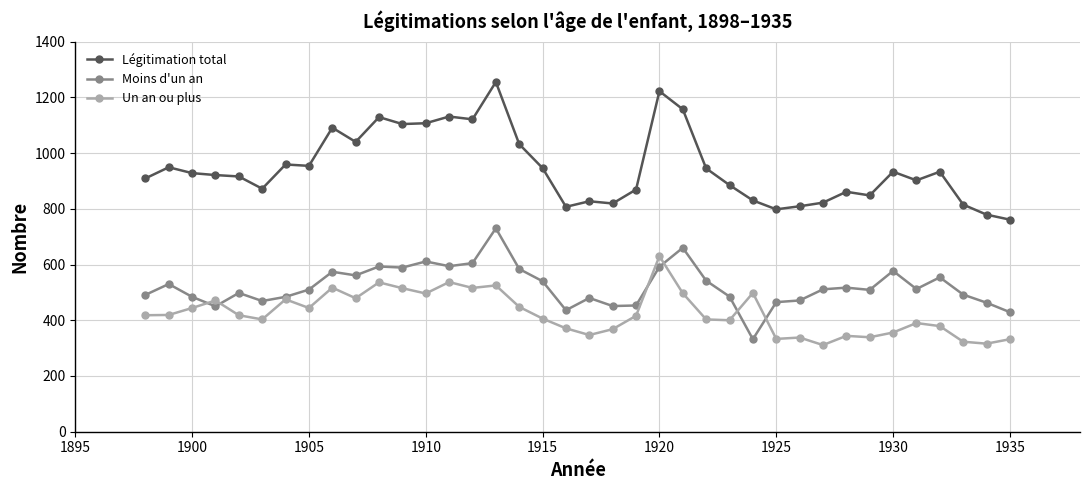

List the series in order of their overall mean, lowest first.

Un an ou plus, Moins d'un an, Légitimation total